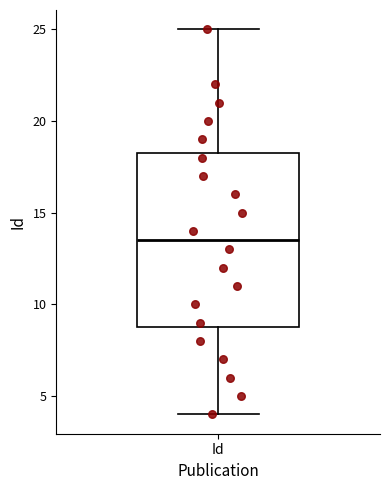

Transcribe this box plot: give where the median line is, the range the box spans, and where the two whiskers end, as read against the y-axis. The values are not printed on the chart, so give them approximately, as read against the axis.

median 13.5, box 9.0 to 18.5, whiskers 4.0 to 25.0